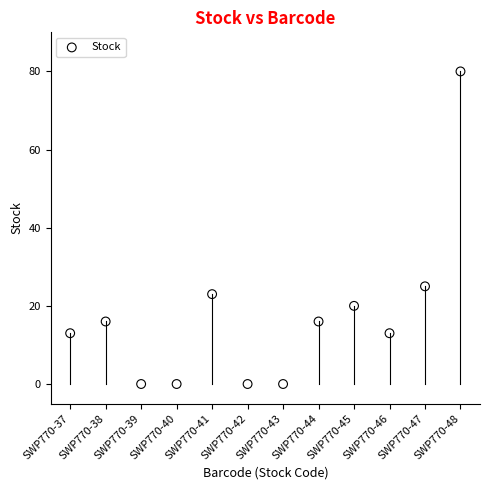

What Y value in the scatter plot is closest to 40?

25